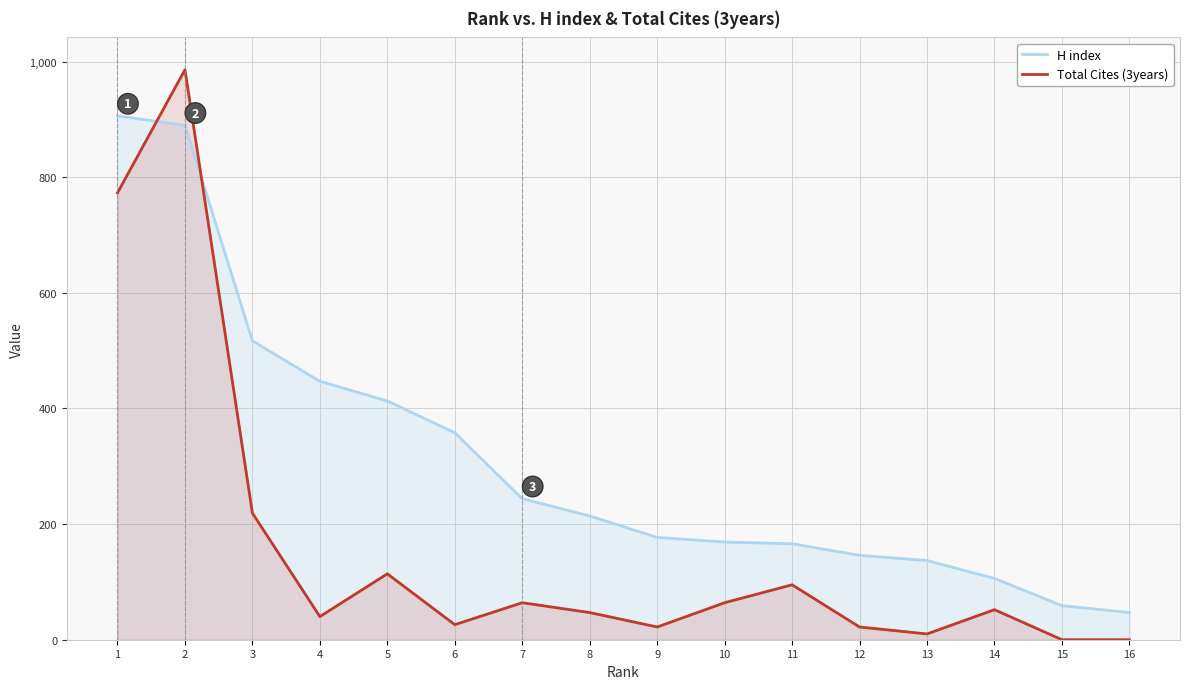

Does the chart display data point markers on the line(s)?

No